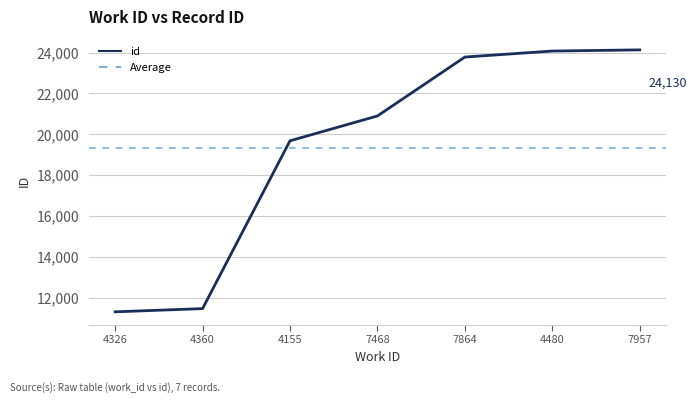

How many lines are shown in the chart?

1